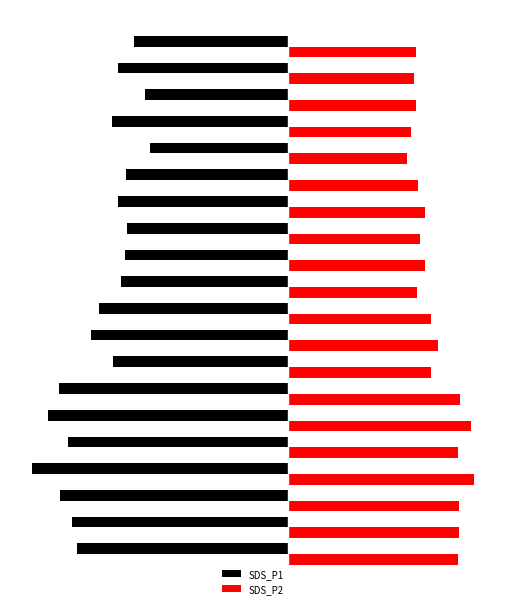

What are all the series names shown in the legend?

SDS_P1, SDS_P2